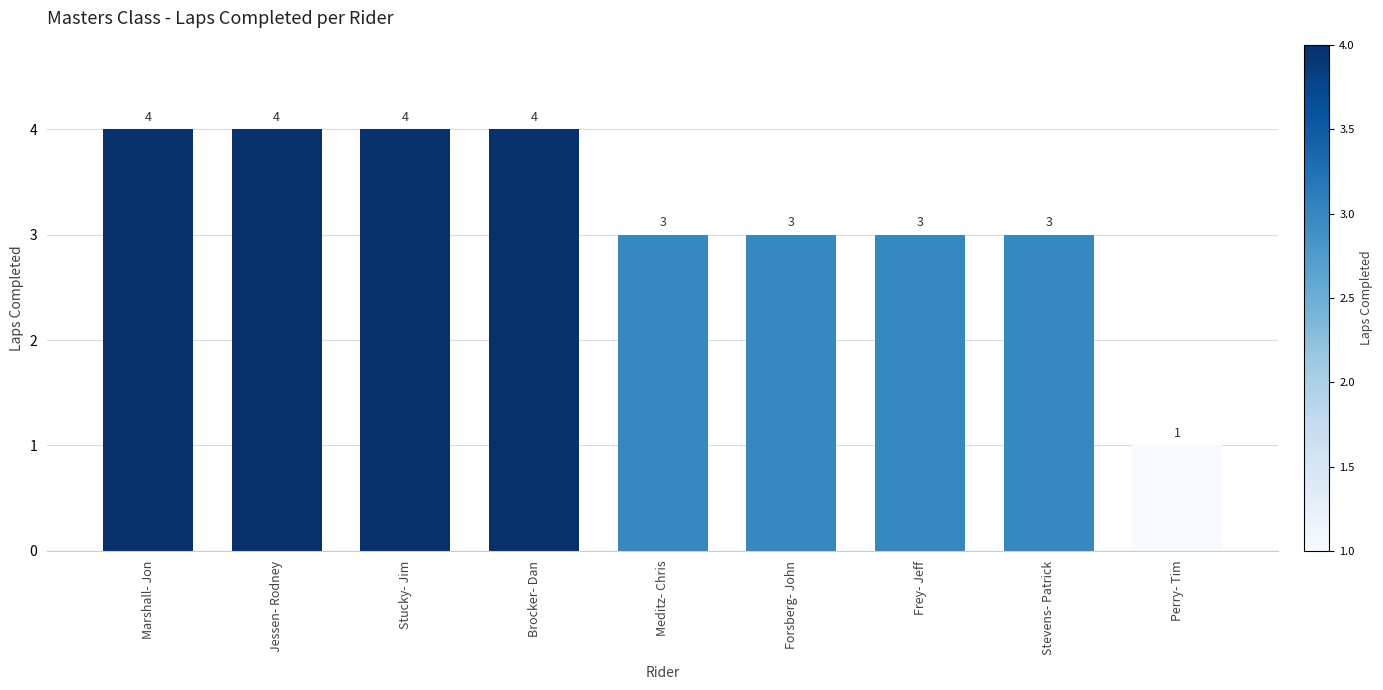

What is the maximum value shown in the chart?

4